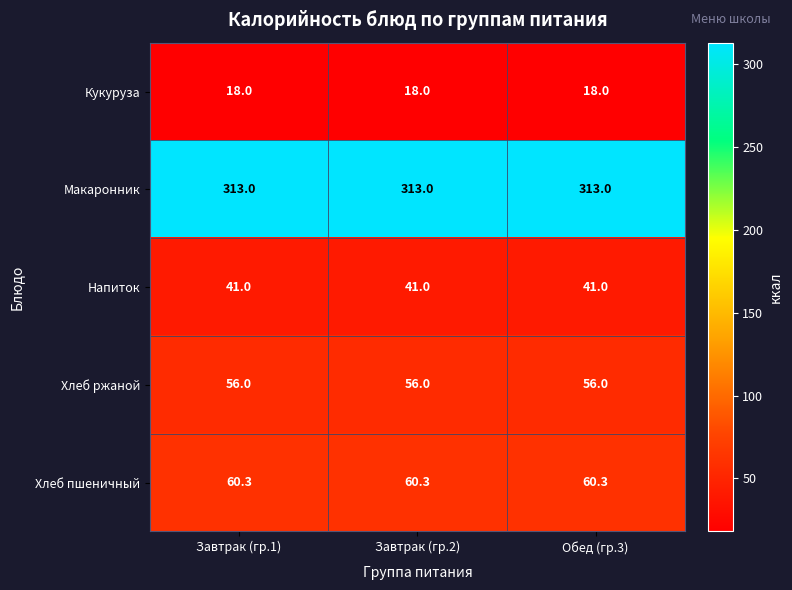

Count the number of categories in the chart.

3